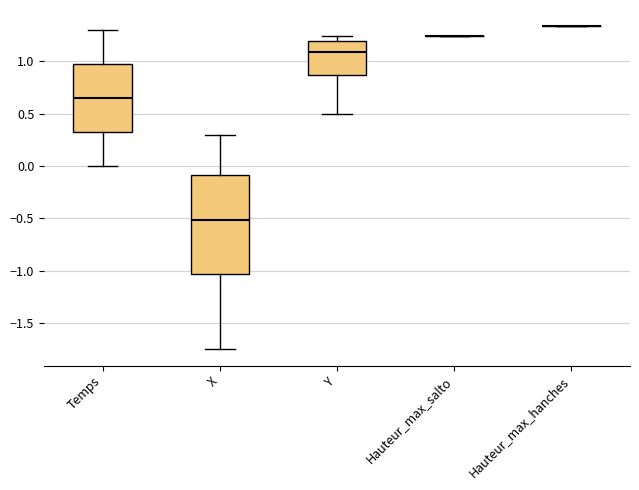

Reading left to right, read every box against the y-axis: the position of its median line, the range the box covers, and the ends of its whiskers. The values are not printed on the chart, so give them approximately, as read against the axis.

Temps: median 0.65, box 0.35 to 1.00, whiskers 0.00 to 1.30
X: median -0.50, box -1.05 to -0.10, whiskers -1.75 to 0.30
Y: median 1.10, box 0.85 to 1.20, whiskers 0.50 to 1.25
Hauteur_max_salto: box collapsed to a line at 1.25, whiskers 1.25 to 1.25
Hauteur_max_hanches: box collapsed to a line at 1.35, whiskers 1.35 to 1.35